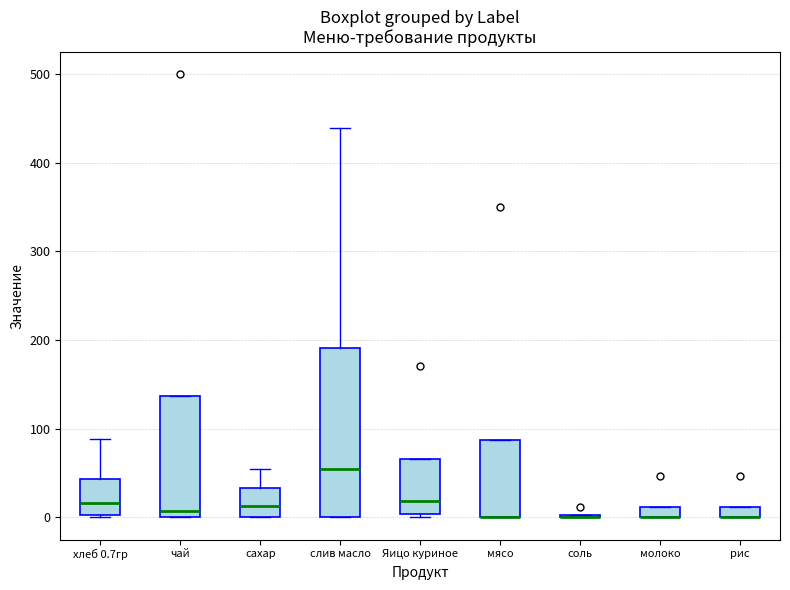

Comparing the boxes themselves (not the whiskers), which one is the tallest?

слив масло